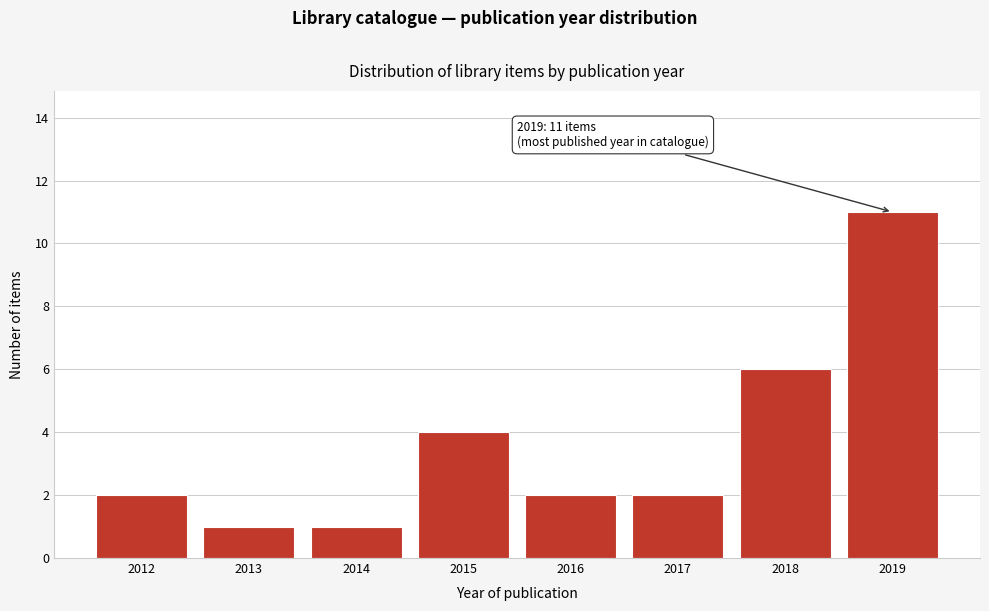

Reading right to left, extract all data points from this chart.

11	6	2	2	4	1	1	2